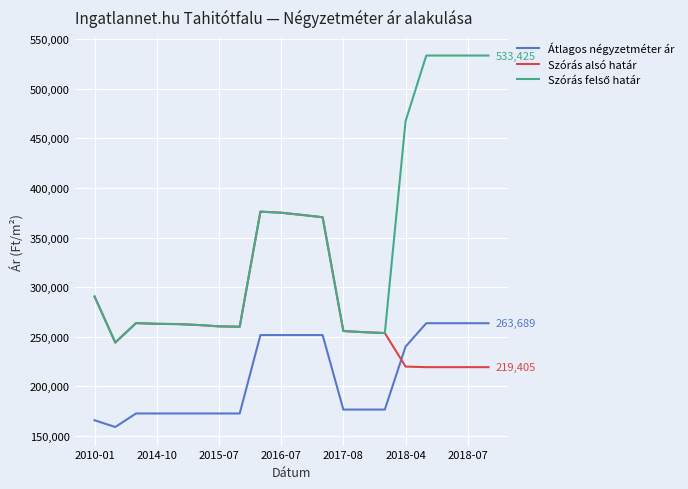

True or false: Átlagos négyzetméter ár and Szórás alsó határ cross at least once.

True